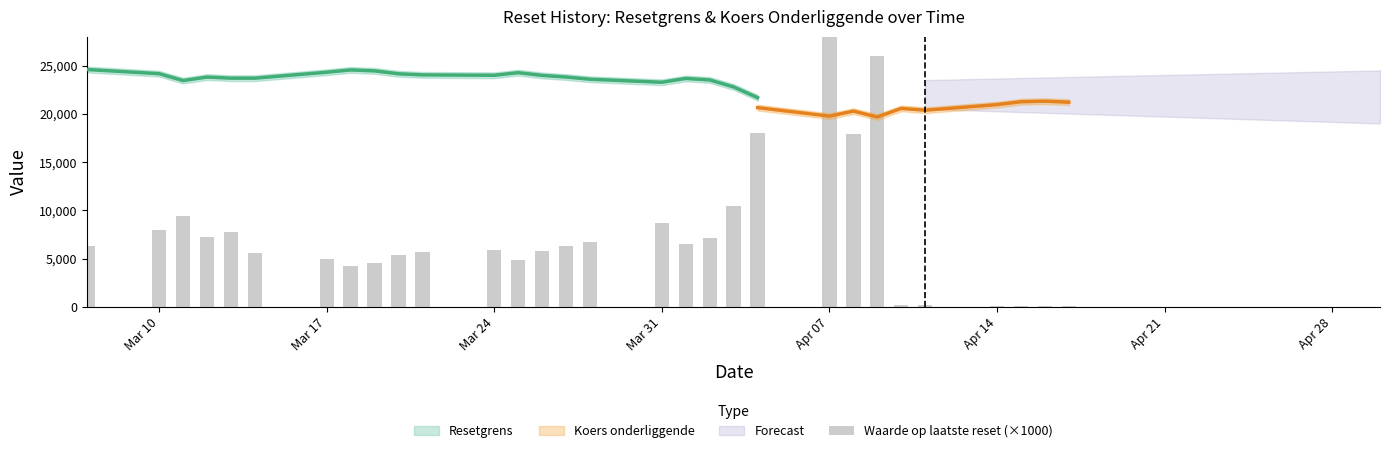

Reading right to left, transcribe all the data shown in this chart.

100	100	100	130	150	200	26020	17940	29570	18040	10420	7120	6480	8690	6740	6340	5740	4880	5870	5720	5350	4510	4260	4990	5600	7760	7240	9450	7910	6320